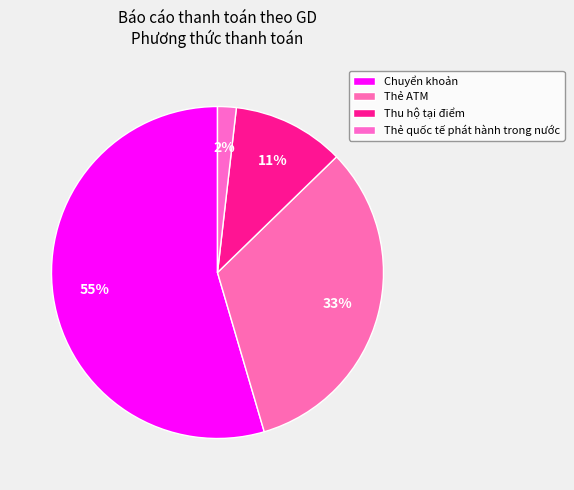

What is the largest slice in the pie chart?

Chuyển khoản